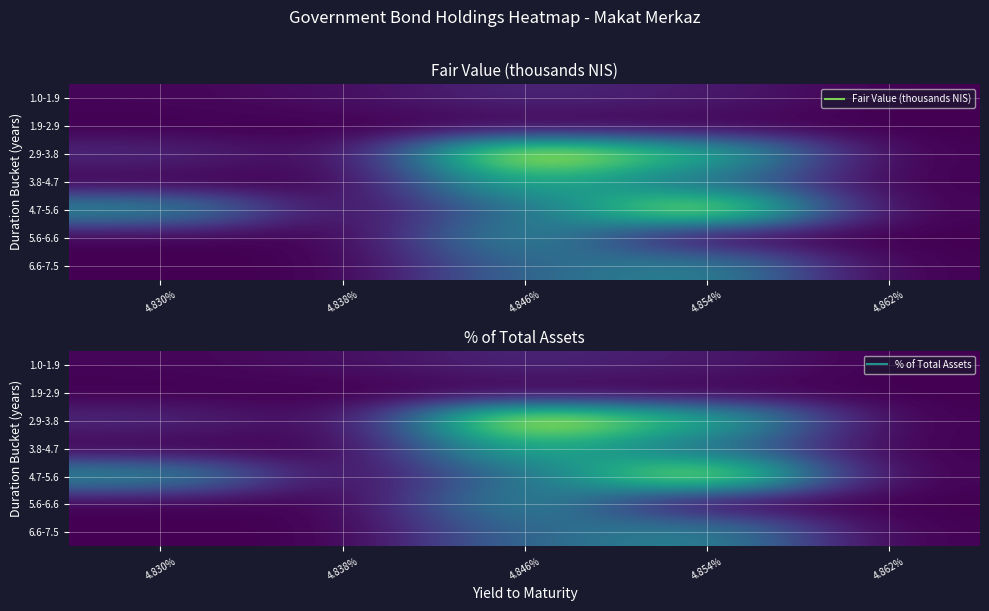

Between 4.830% and 4.862%, which is larger?

4.830%